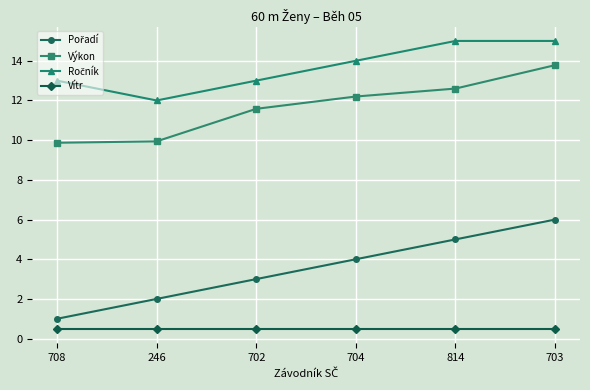

What is the smallest value displayed?

0.5